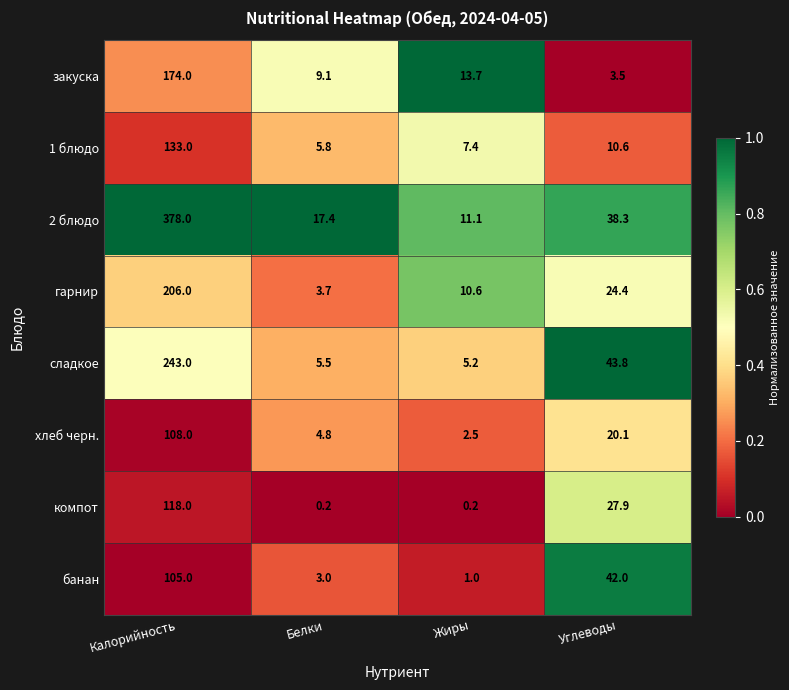

What is the difference between the гарнир values at Углеводы and Белки?

20.7